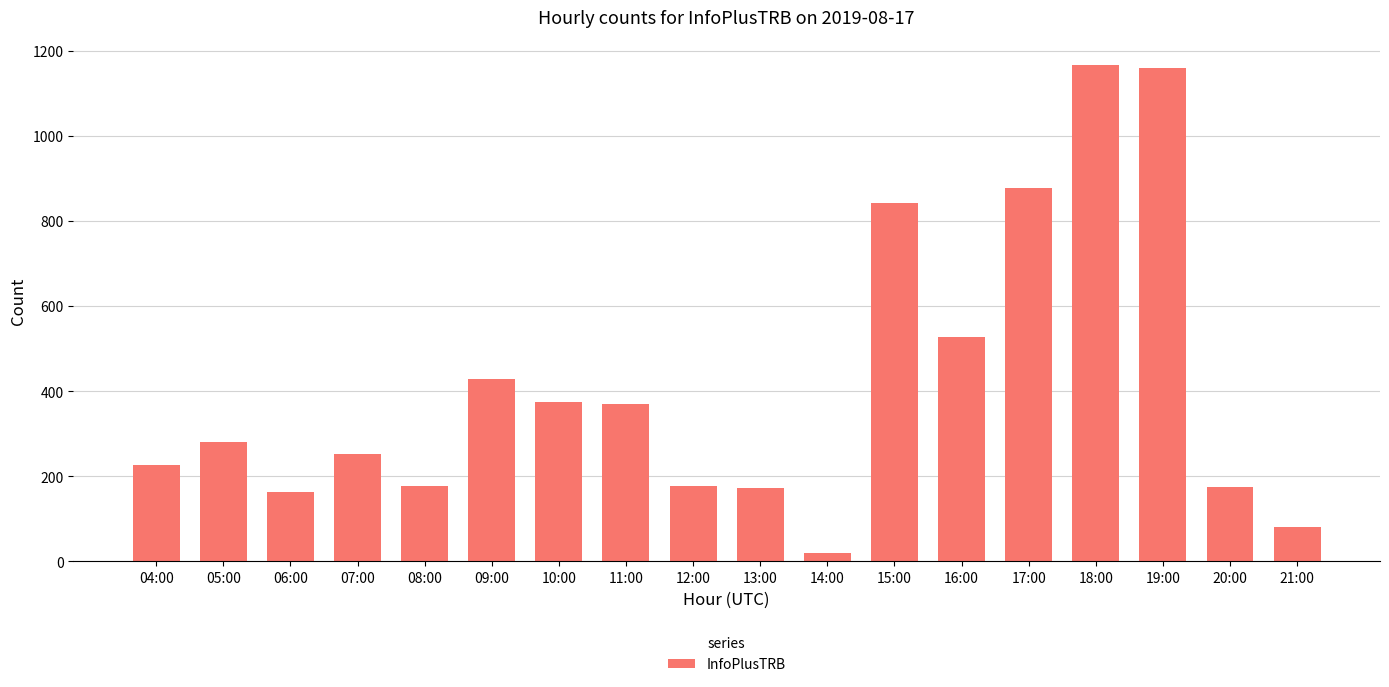

What is the change in value from 08:00 to 20:00?

-1